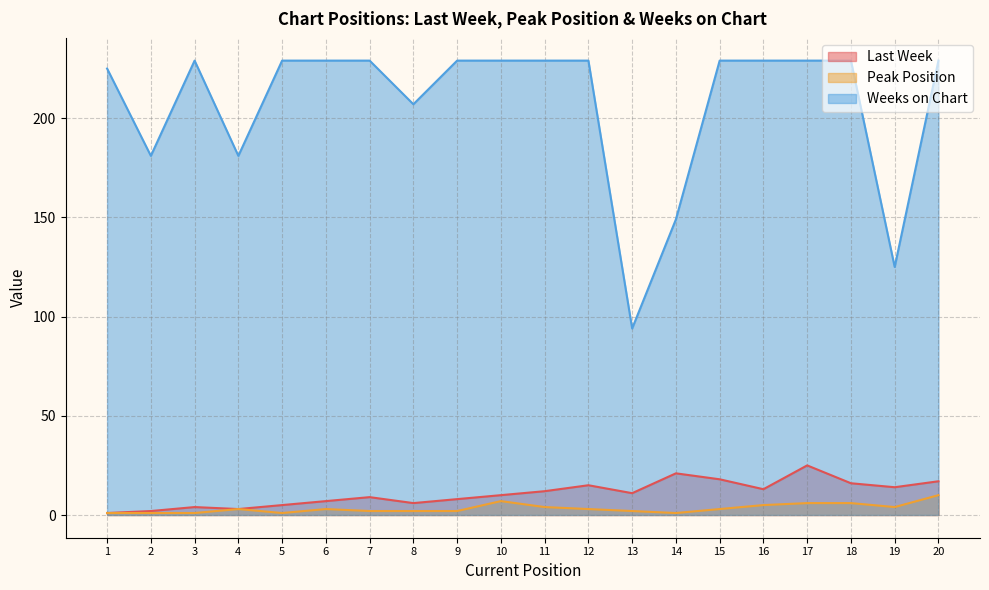

Rank the series at 10 from highest to lowest value.

Weeks on Chart, Last Week, Peak Position